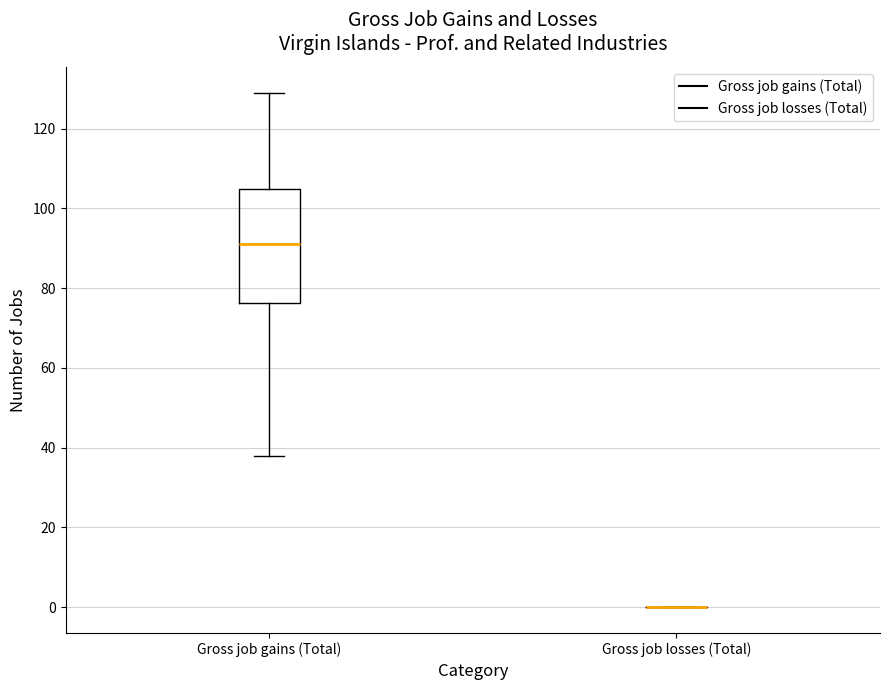

Reading left to right, read every box against the y-axis: the position of its median line, the range the box covers, and the ends of its whiskers. The values are not printed on the chart, so give them approximately, as read against the axis.

Gross job gains (Total): median 92, box 76 to 104, whiskers 38 to 130
Gross job losses (Total): box collapsed to a line at 0, whiskers 0 to 0